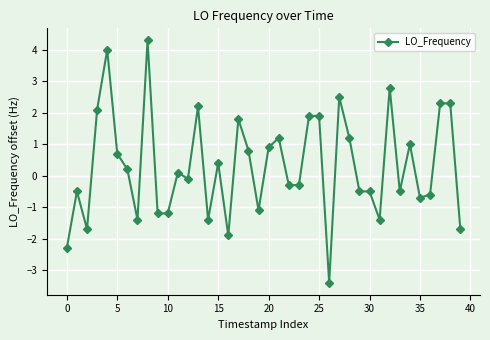

What is the difference between the second highest and minimum values?

7.4